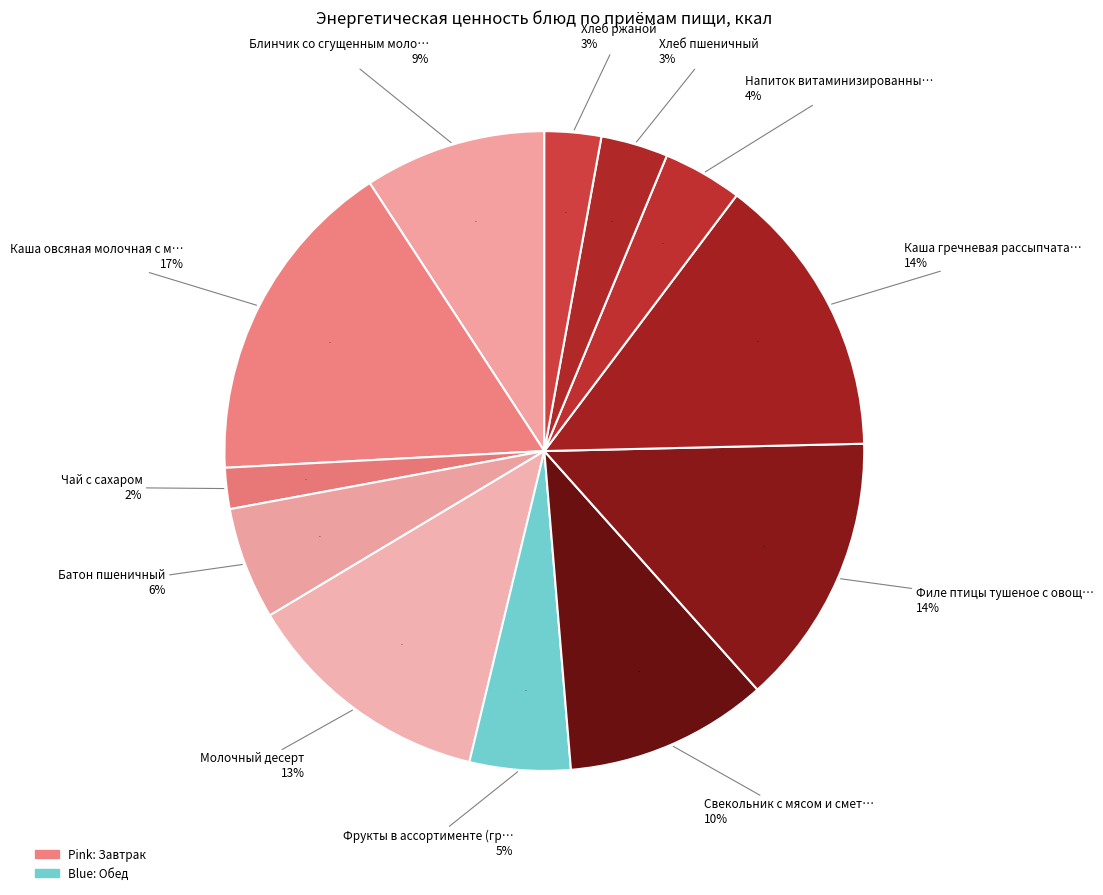

How many slices are in this pie chart?

12